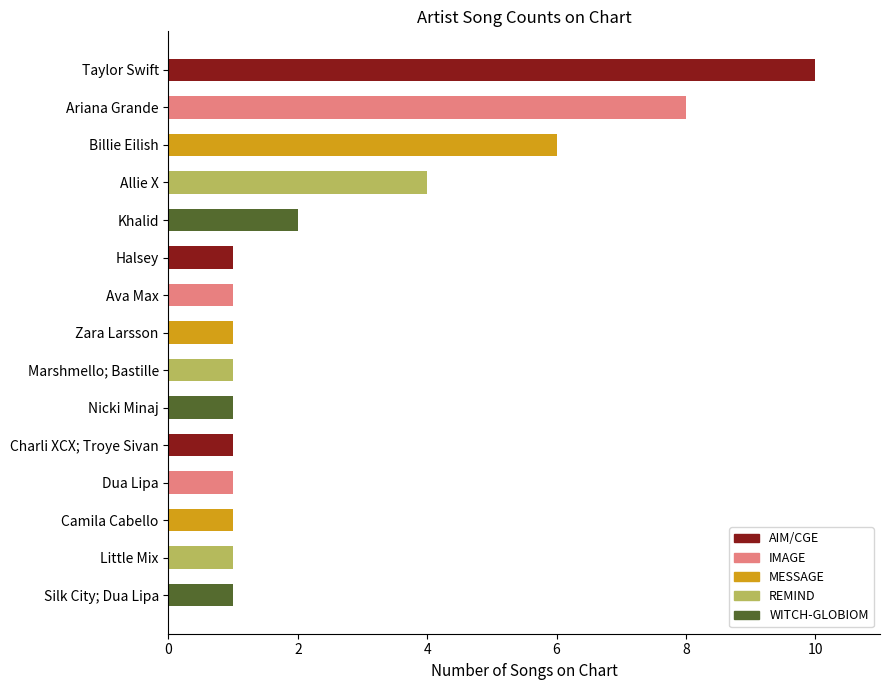

What is the value of the 12th bar from the top?

1